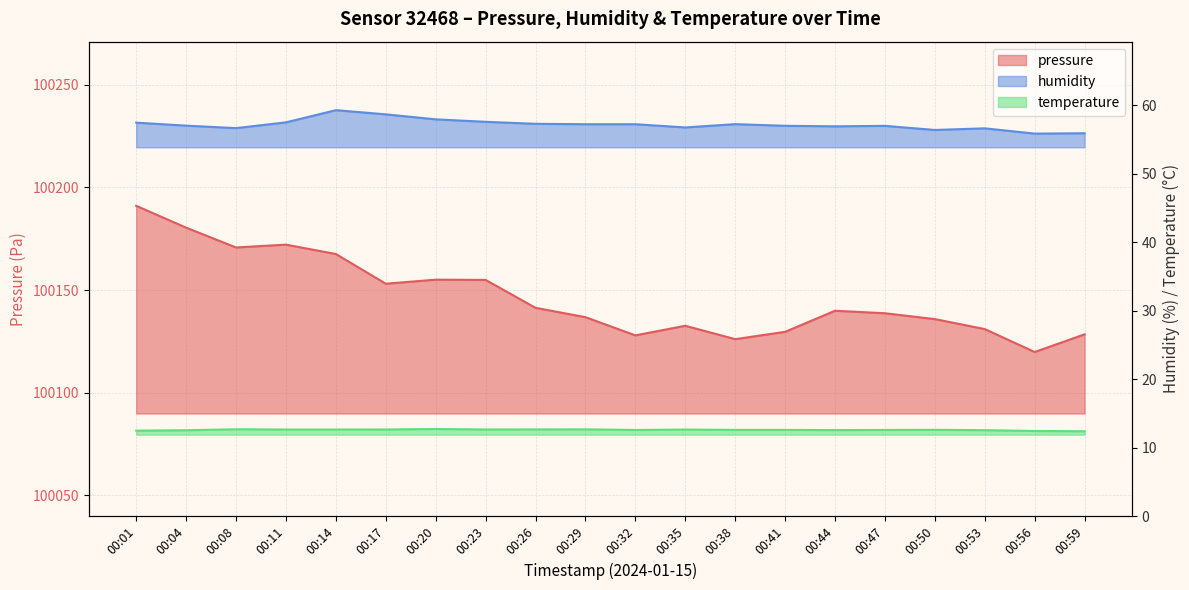

Between 00:26 and 00:53, which is larger?

00:26